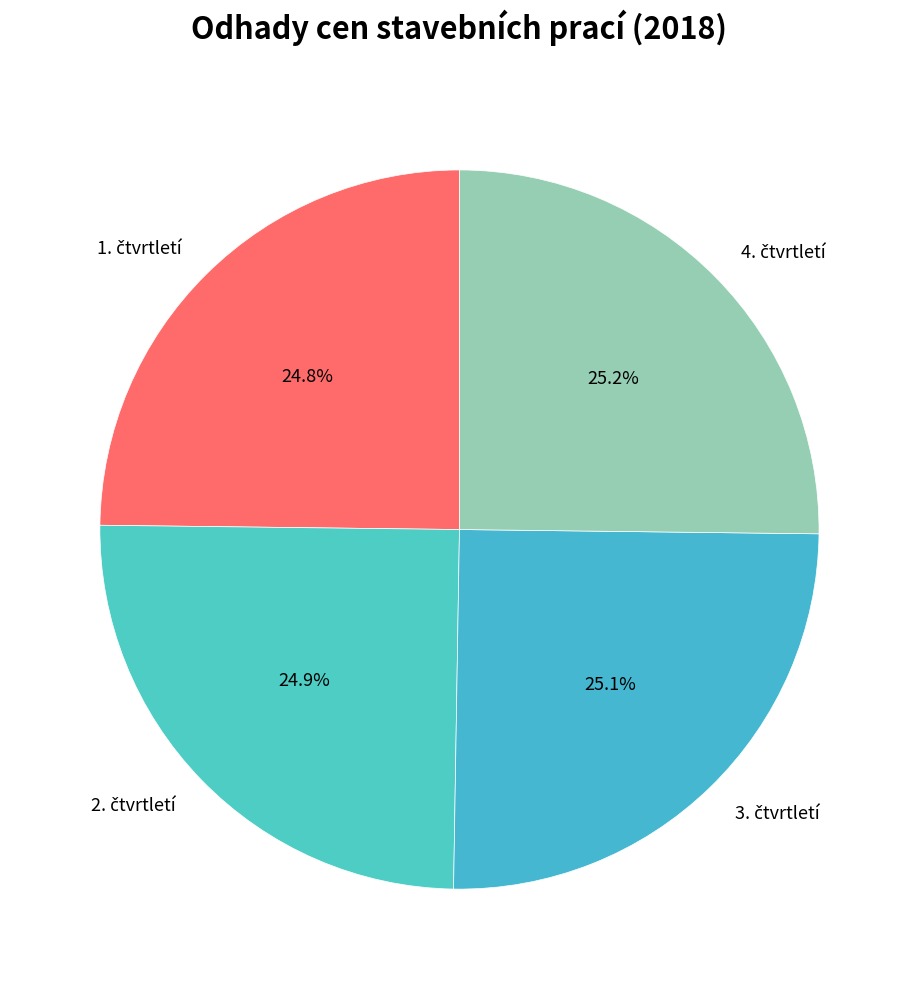

How many slices are in this pie chart?

4